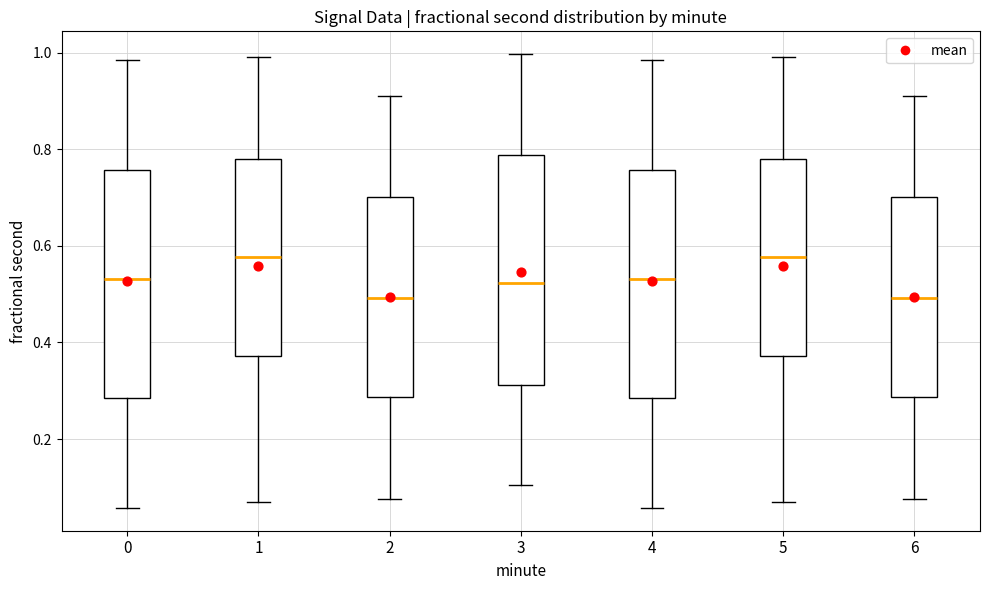

Reading left to right, transcribe this box plot: for each box, give where its median line is, the range the box spans, and where its two whiskers end, as read against the y-axis. The values are not printed on the chart, so give them approximately, as read against the axis.

0: median 0.54, box 0.28 to 0.76, whiskers 0.06 to 0.98
1: median 0.58, box 0.38 to 0.78, whiskers 0.06 to 1.00
2: median 0.50, box 0.28 to 0.70, whiskers 0.08 to 0.90
3: median 0.52, box 0.32 to 0.78, whiskers 0.10 to 1.00
4: median 0.54, box 0.28 to 0.76, whiskers 0.06 to 0.98
5: median 0.58, box 0.38 to 0.78, whiskers 0.06 to 1.00
6: median 0.50, box 0.28 to 0.70, whiskers 0.08 to 0.90